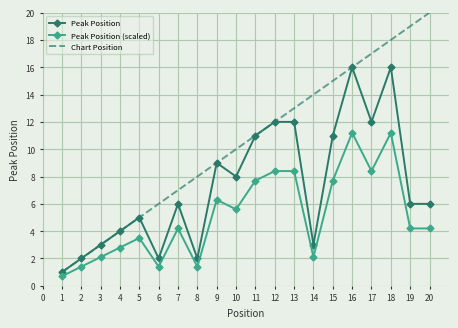

What are all the series names shown in the legend?

Peak Position, Peak Position (scaled), Chart Position